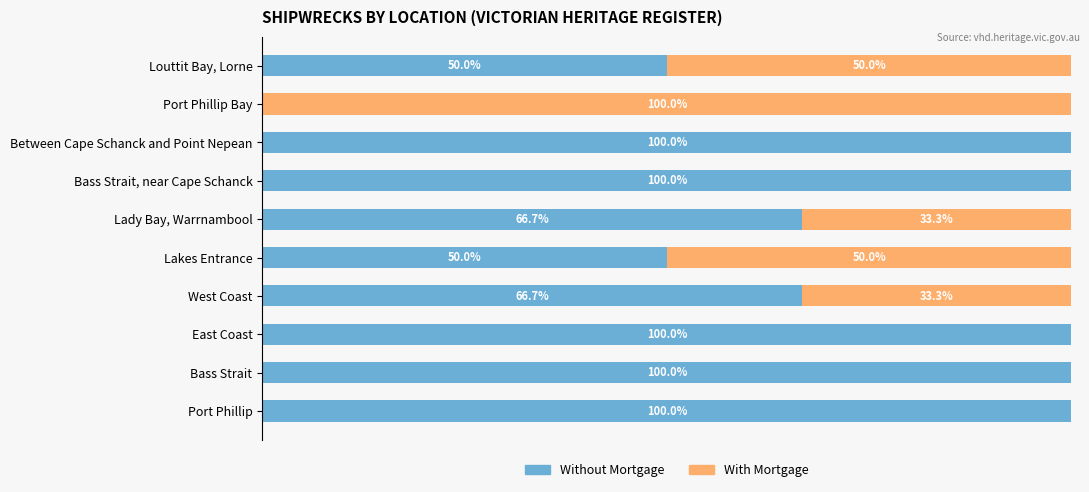

What are all the series names shown in the legend?

Without Mortgage, With Mortgage